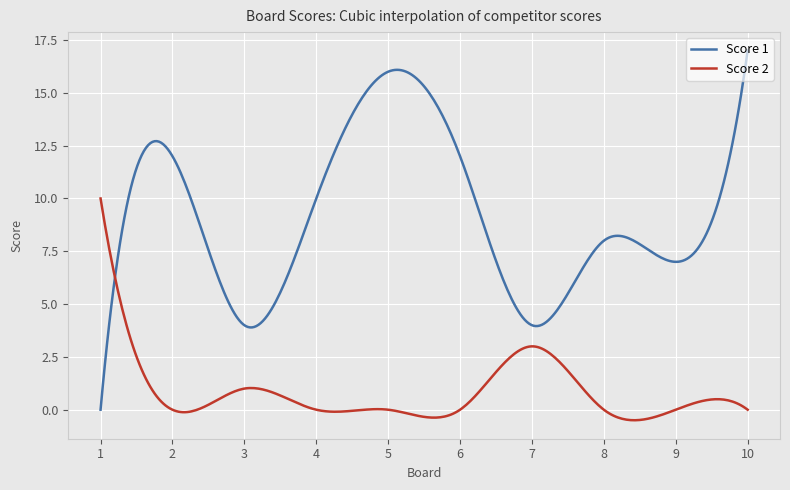

True or false: Score 1 and Score 2 cross at least once.

True